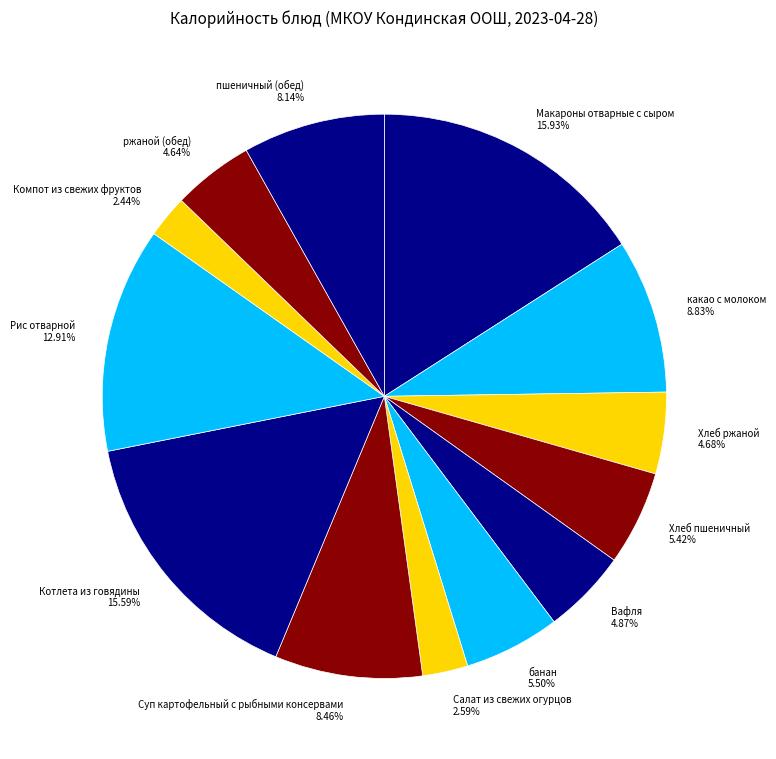

Is there any slice that represents more than half of the pie?

No